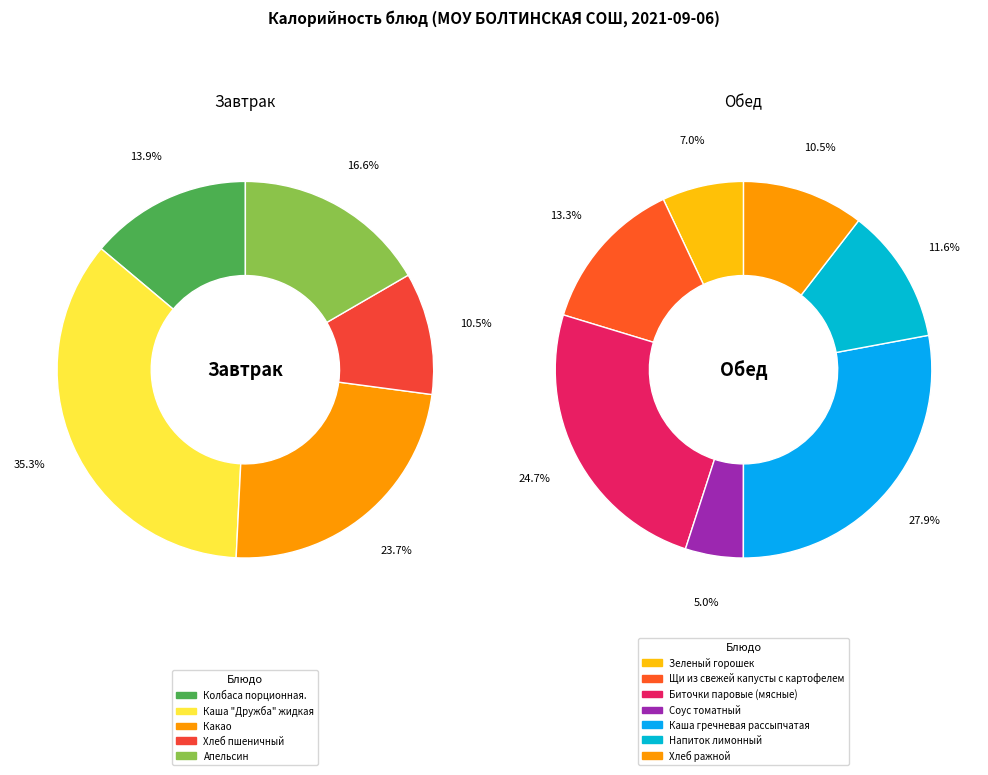

True or false: Хлеб пшеничный accounts for 1% of the total.

False